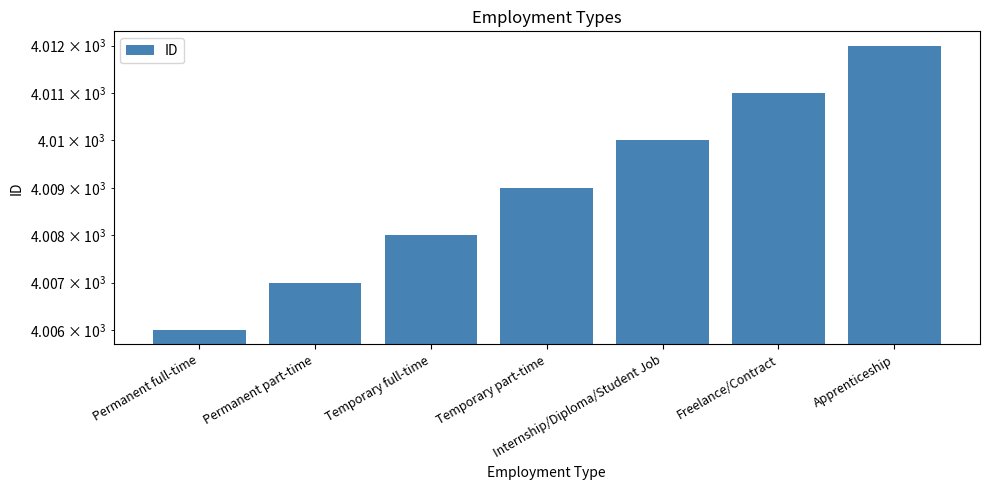

List the labels in order of value, largest first.

Apprenticeship, Freelance/Contract, Internship/Diploma/Student Job, Temporary part-time, Temporary full-time, Permanent part-time, Permanent full-time